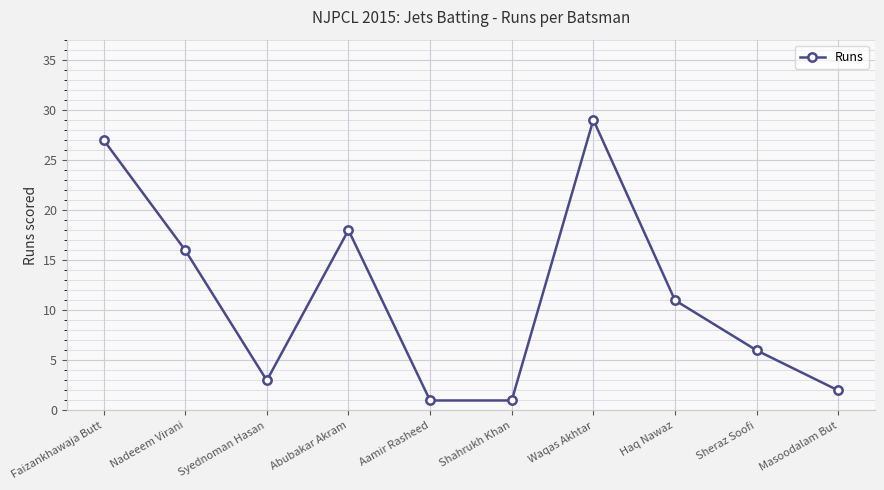

Which label corresponds to the largest value in the chart?

Waqas Akhtar